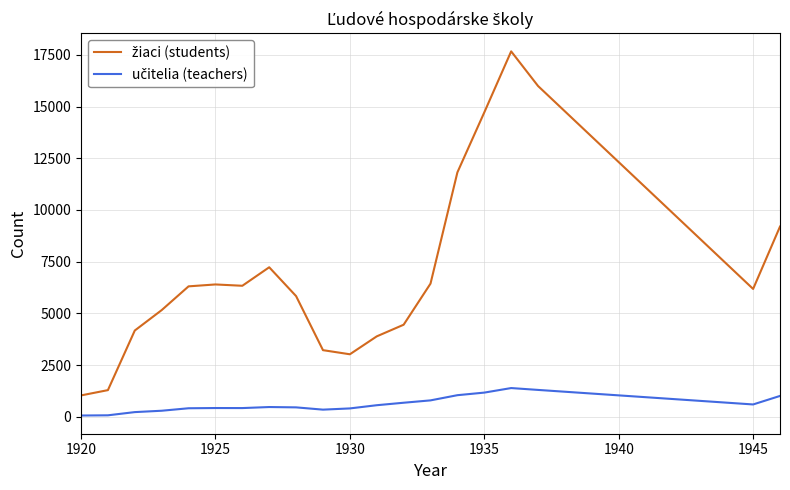

Does the chart display data point markers on the line(s)?

No